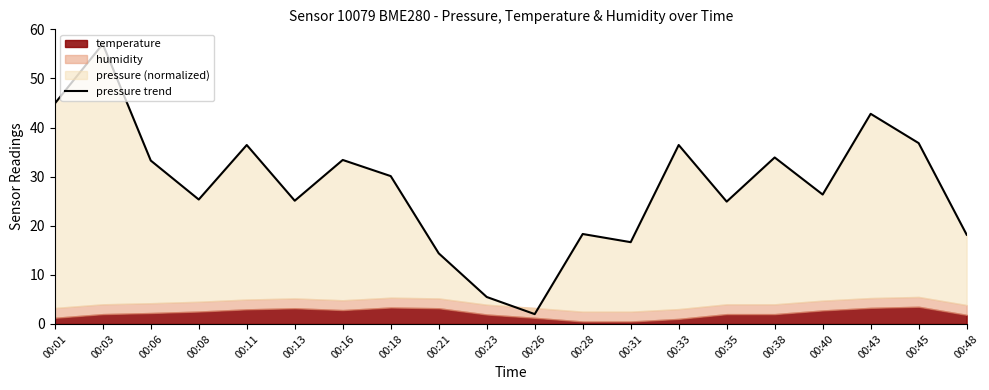

What is the value of the 13th point from the left?

16.7